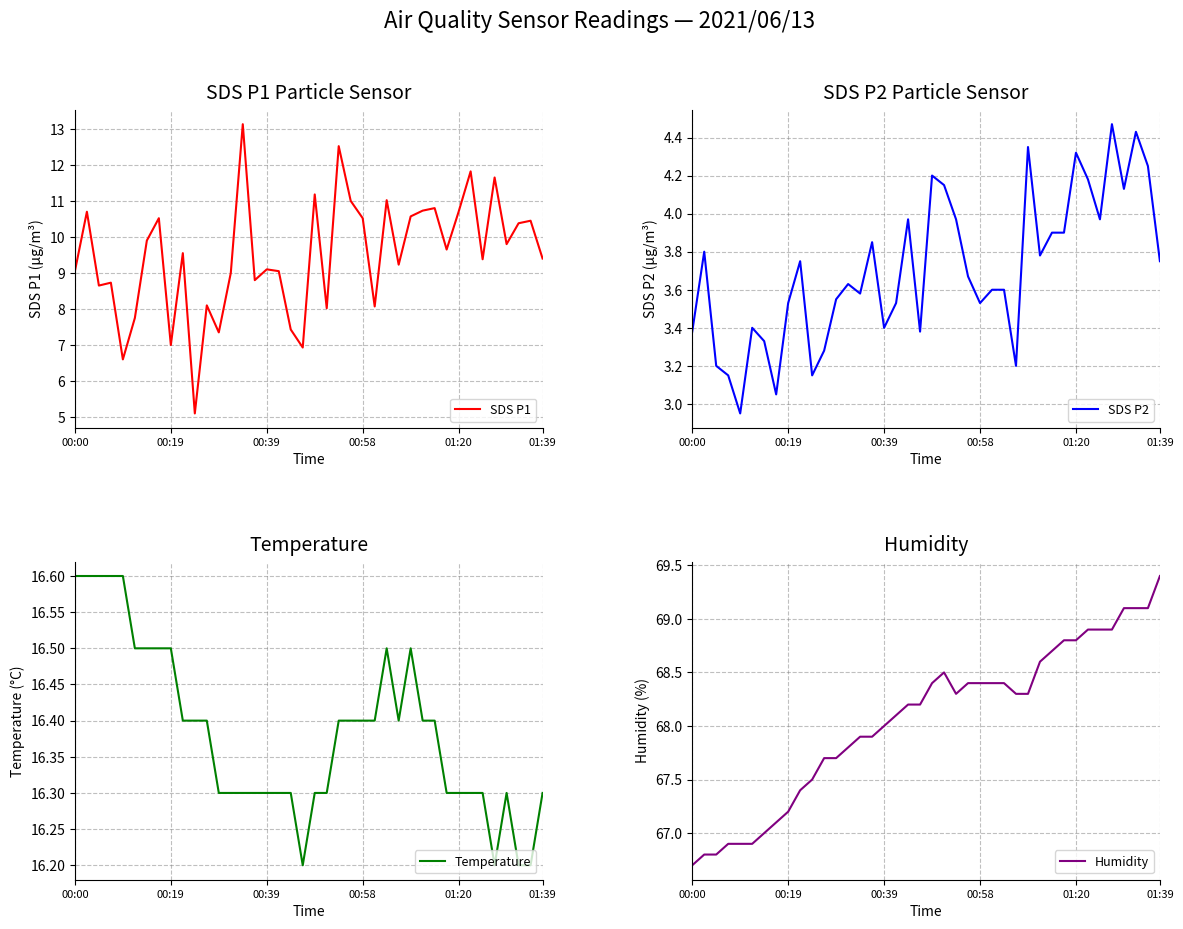

How many data points in SDS P2 are above 3?

39